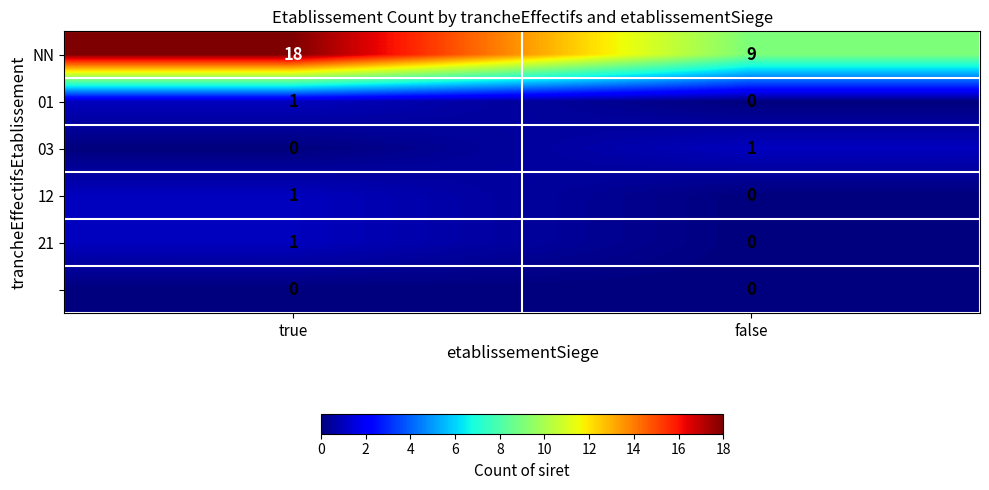

What is the spread (max minus min) of values at false?

9